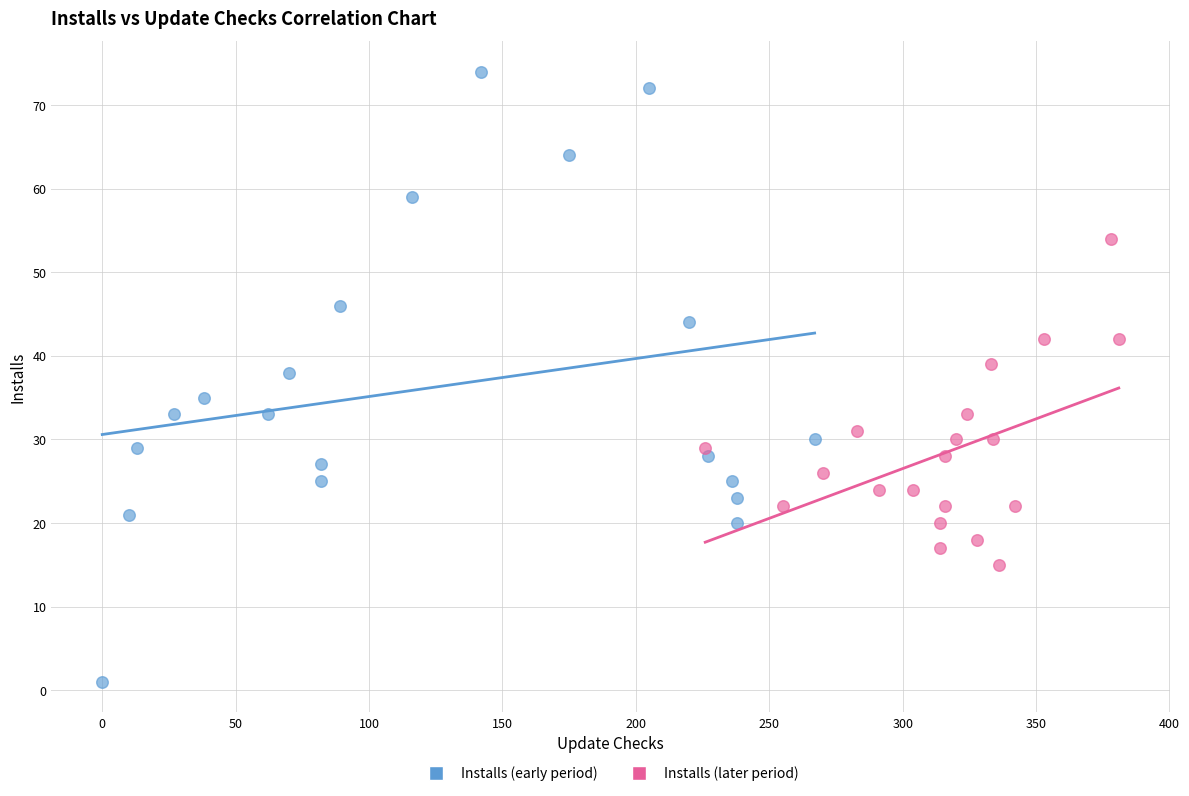

What are all the series names shown in the legend?

Installs (early period), Installs (later period)